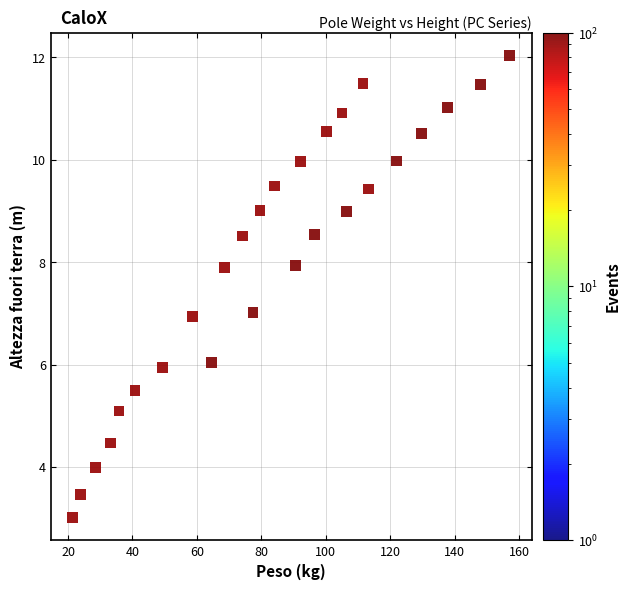

What is the range of X values (max minus min)?

135.7